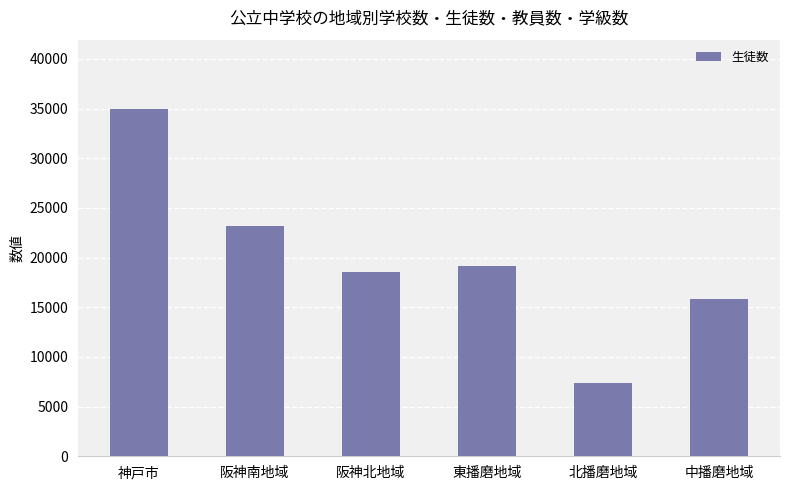

What position from the left is 阪神北地域?

3